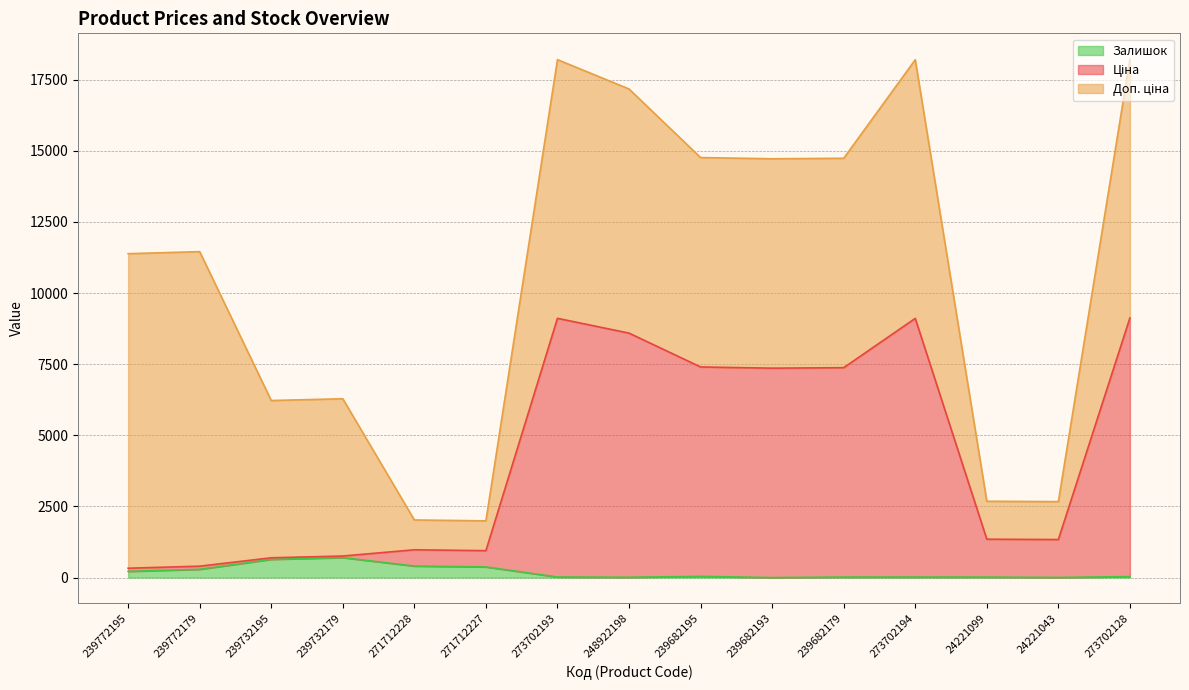

What is the average value of the Ціна series?

4324.6